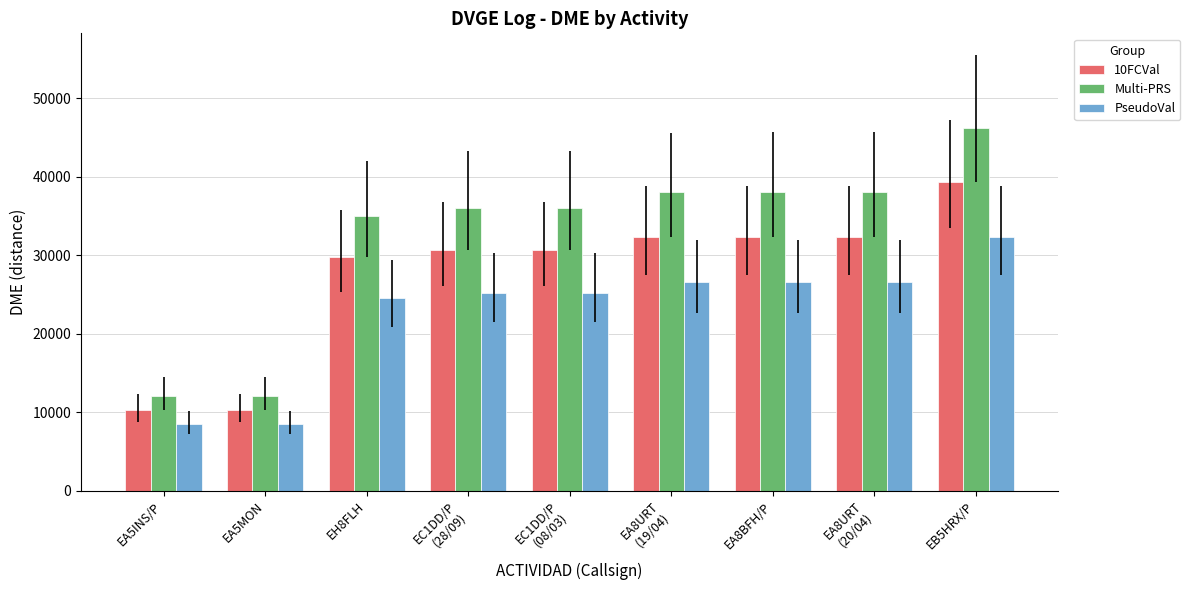

Where does the PseudoVal series first go above 25216?

EC1DD/P
(08/03)